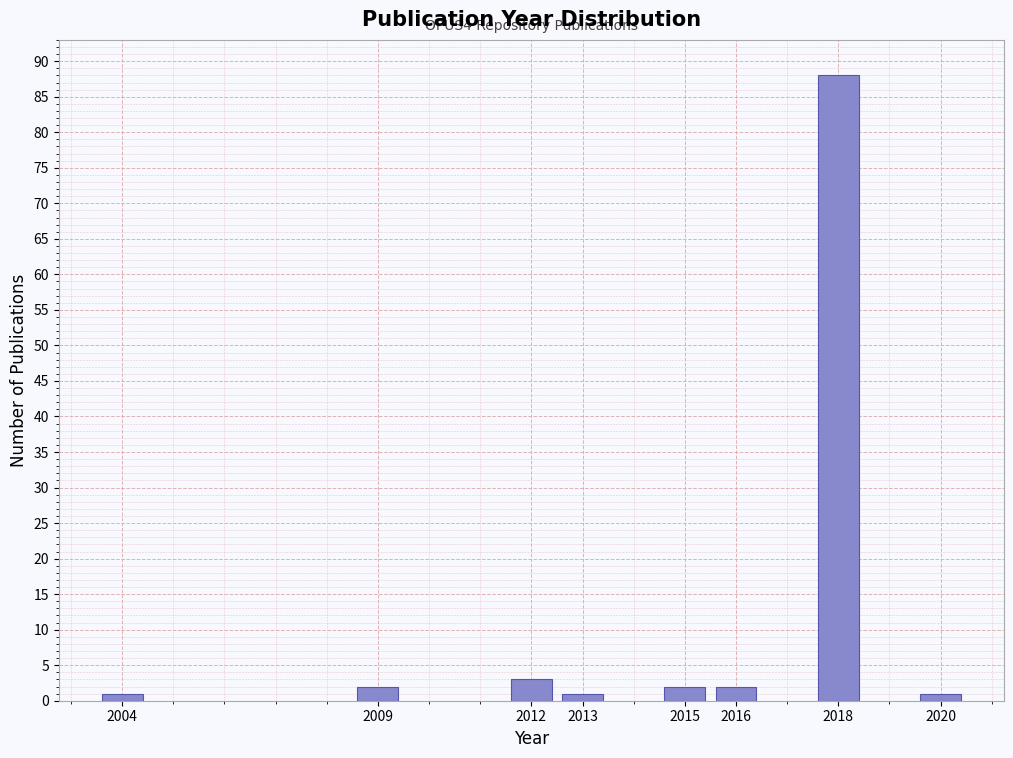

Reading left to right, what are all the values shown in this chart?

1	2	3	1	2	2	88	1